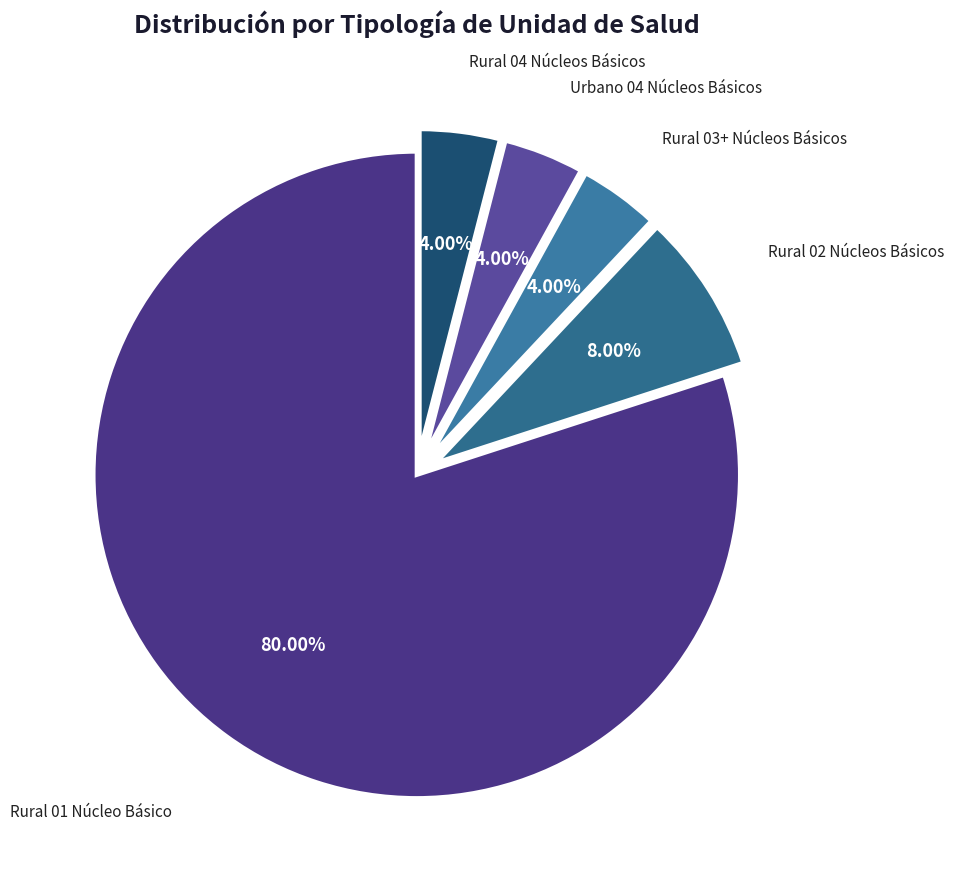

Which category accounts for the majority?

Rural 01 Núcleo Básico